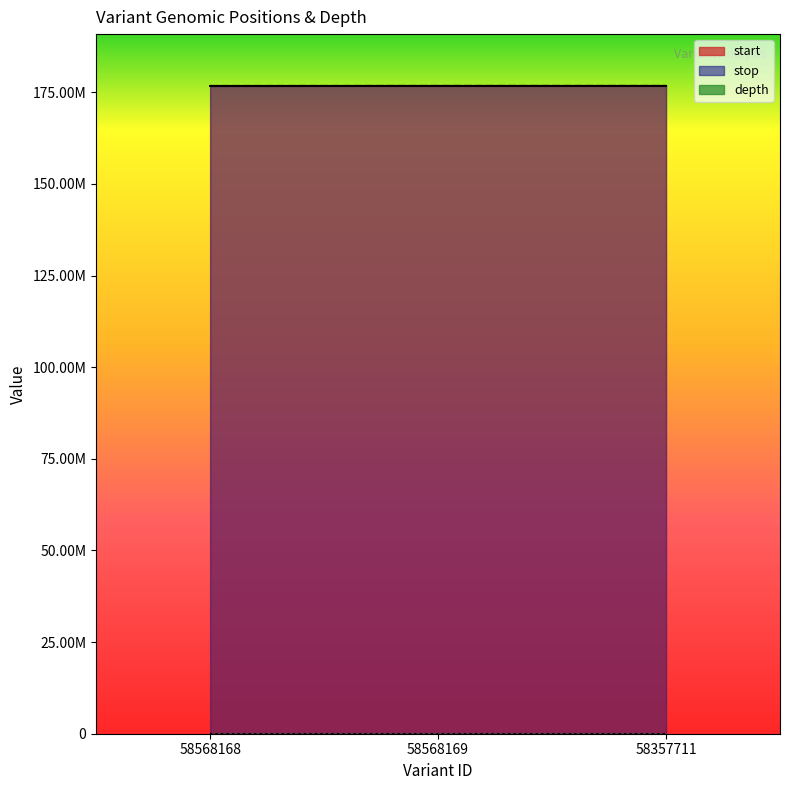

What value does the start series have at 58568169, to the nearest 10?

176713260